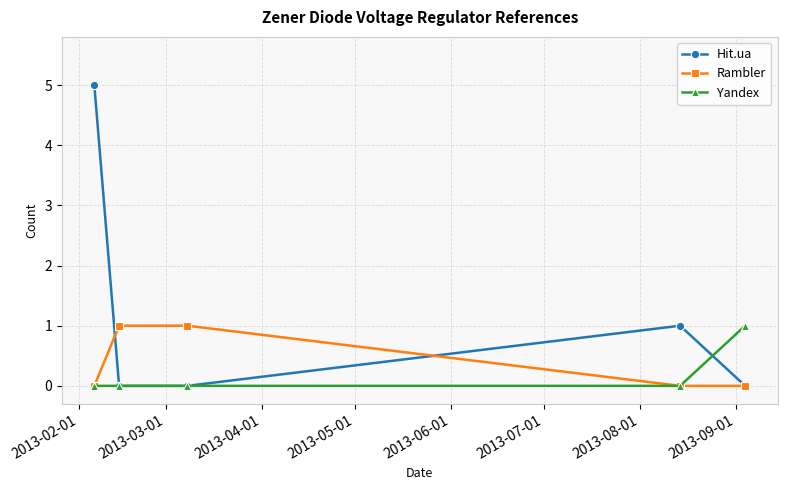

Which series has the largest range (max minus min)?

Hit.ua